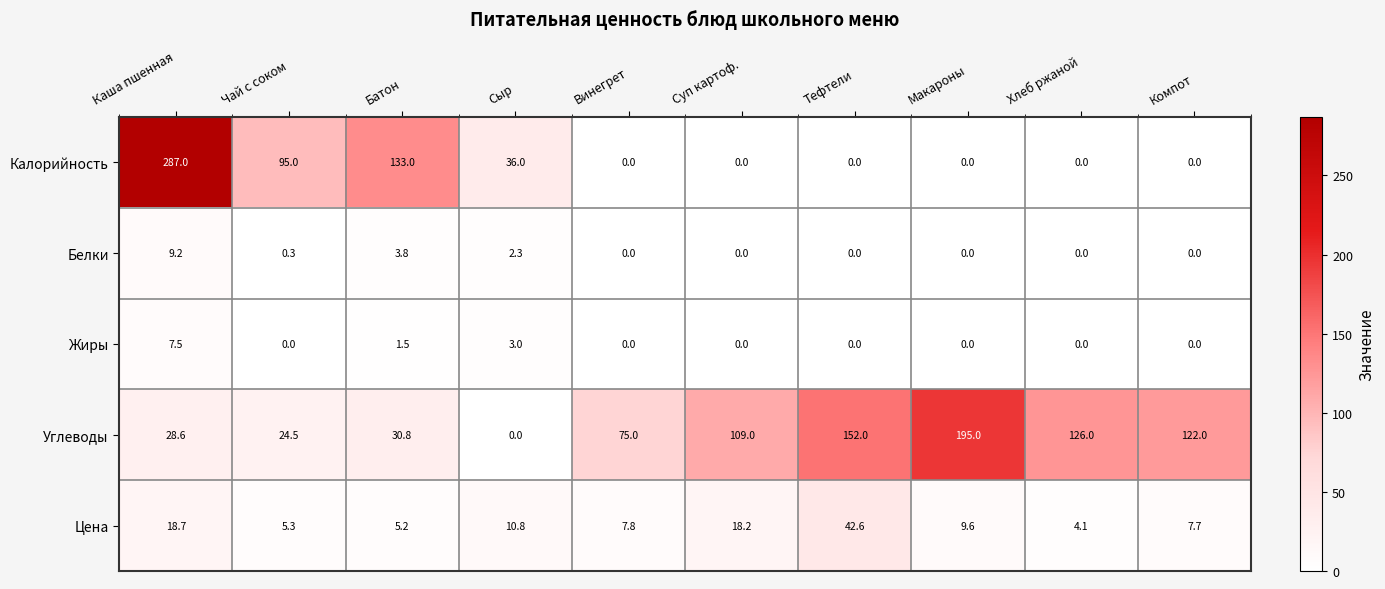

How many data points in Цена are above 9?

5